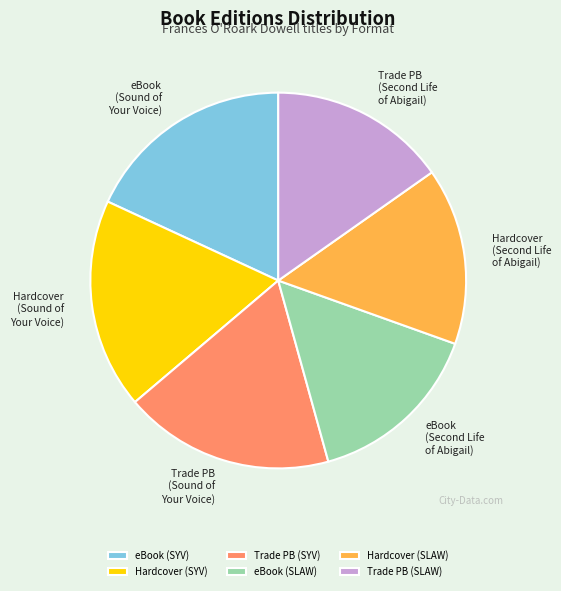

Approximately how many times larger is the value at Hardcover (SYV) compared to eBook (SLAW)?

1.2